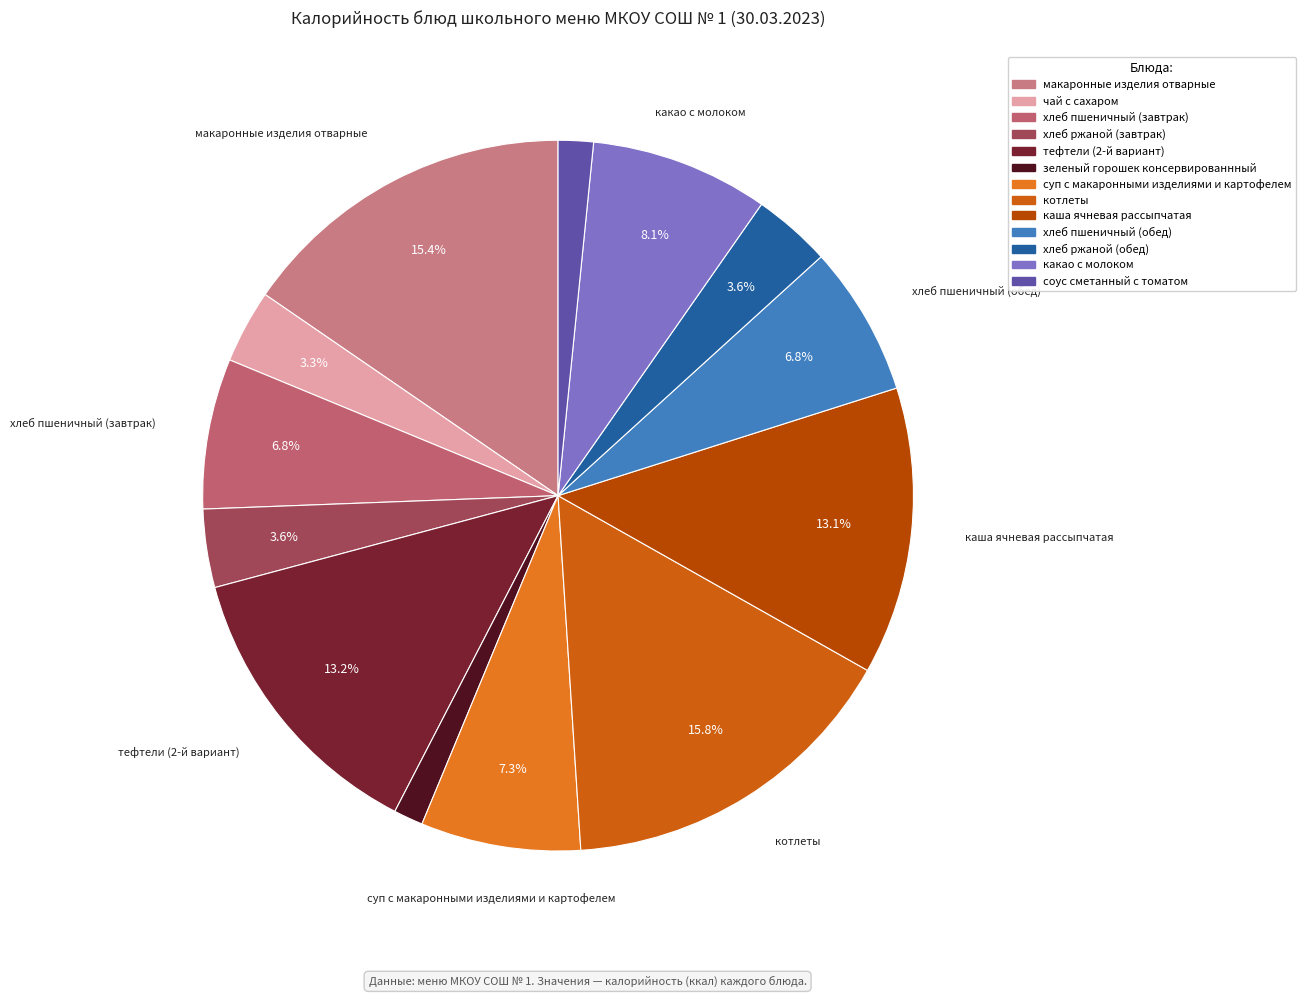

Which has a higher value, соус сметанный с томатом or хлеб ржаной (завтрак)?

хлеб ржаной (завтрак)